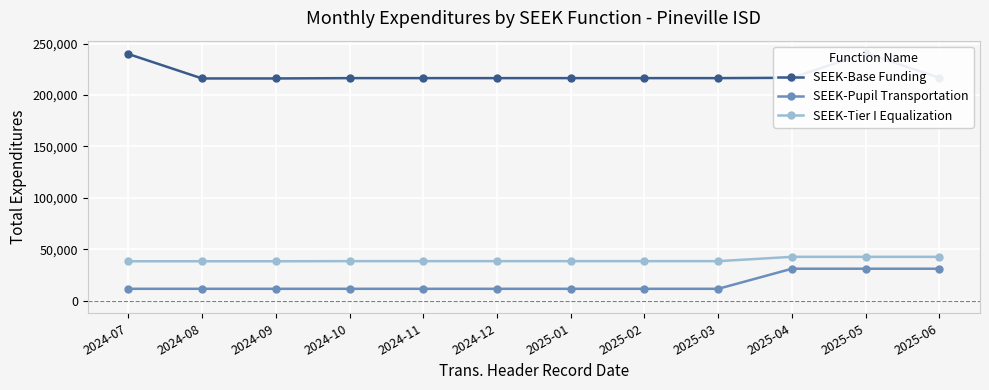

At which label does SEEK-Base Funding reach its minimum?

2024-08